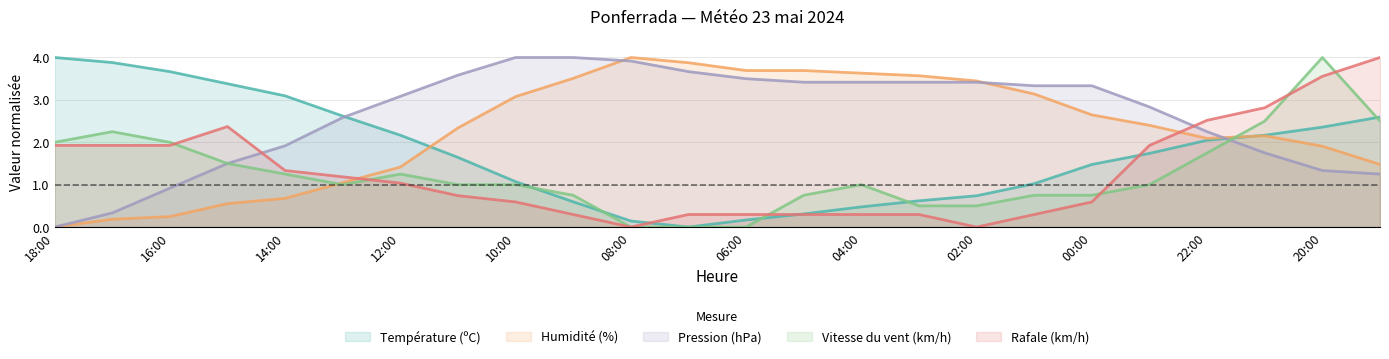

How many distinct data groups are displayed?

5